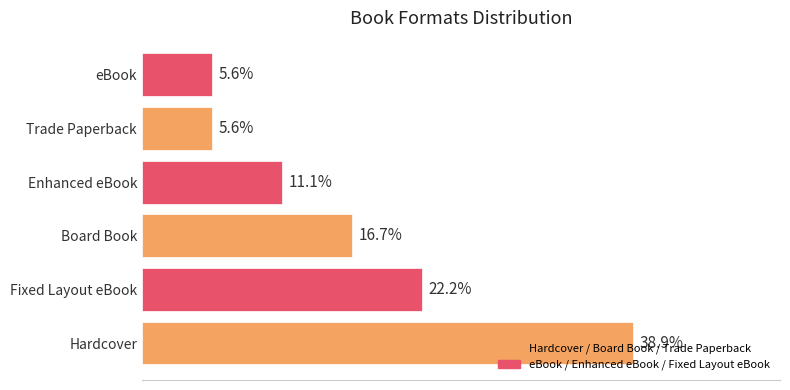

Between Hardcover and Trade Paperback, which is larger?

Hardcover